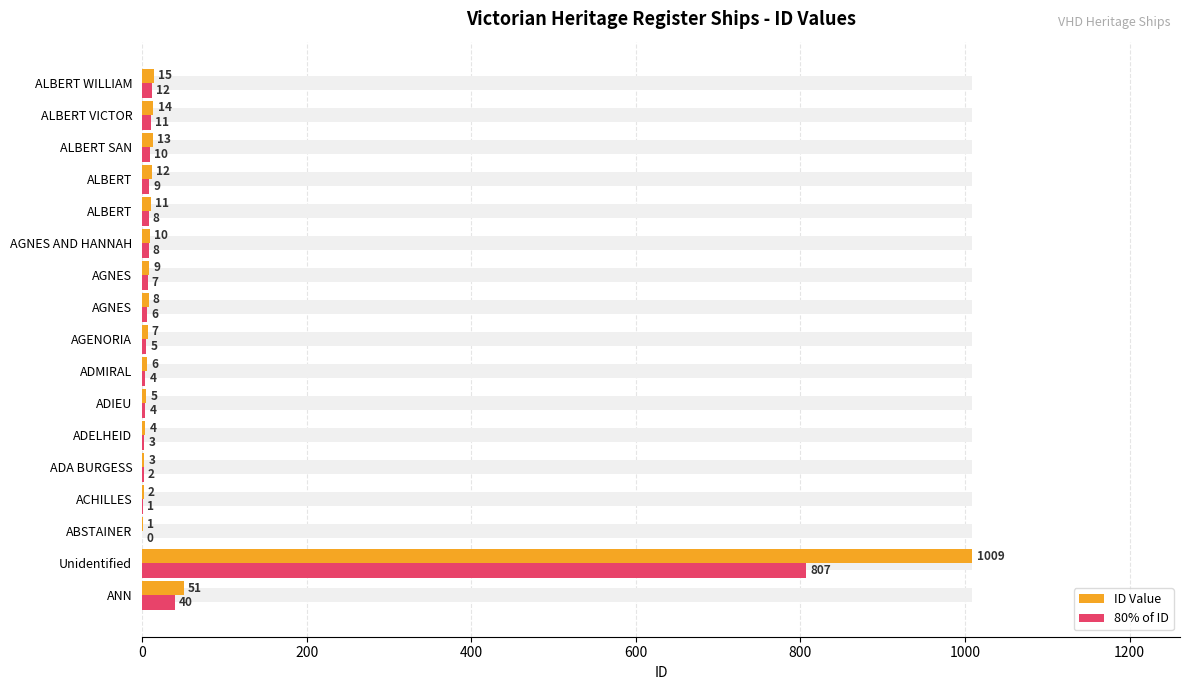

The 80% of ID series shows 4 at ALBERT. True or false?

False